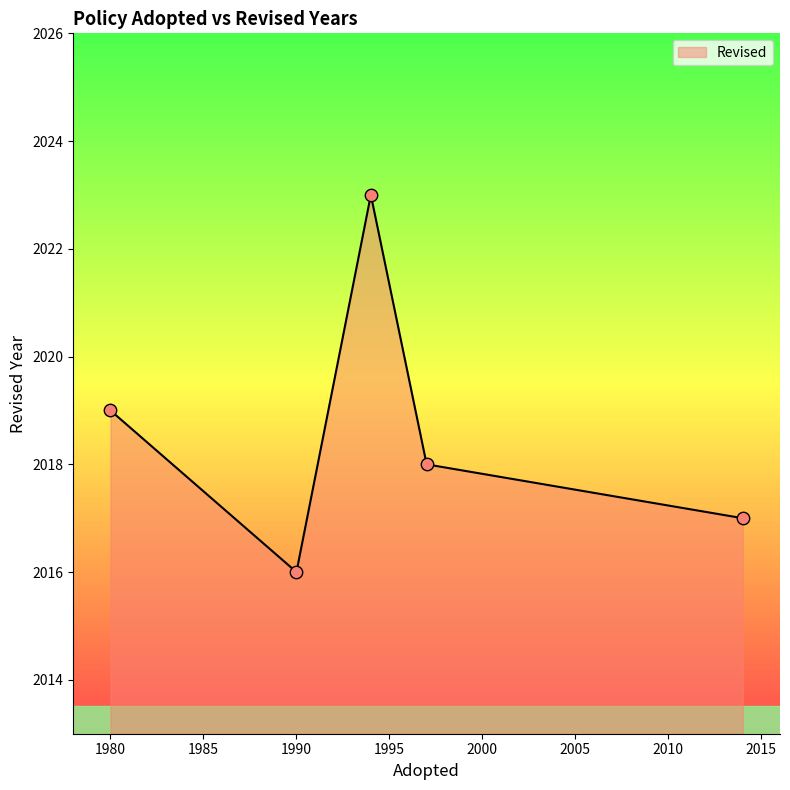

What is the smallest value displayed?

2016